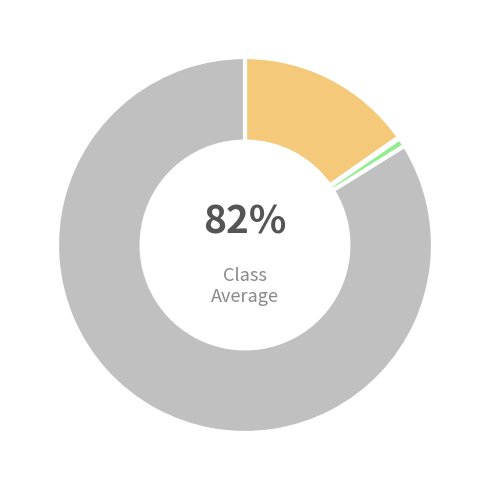

Combined, what portion of the pie is бюджет автономного округа and местный бюджет?

15.4%